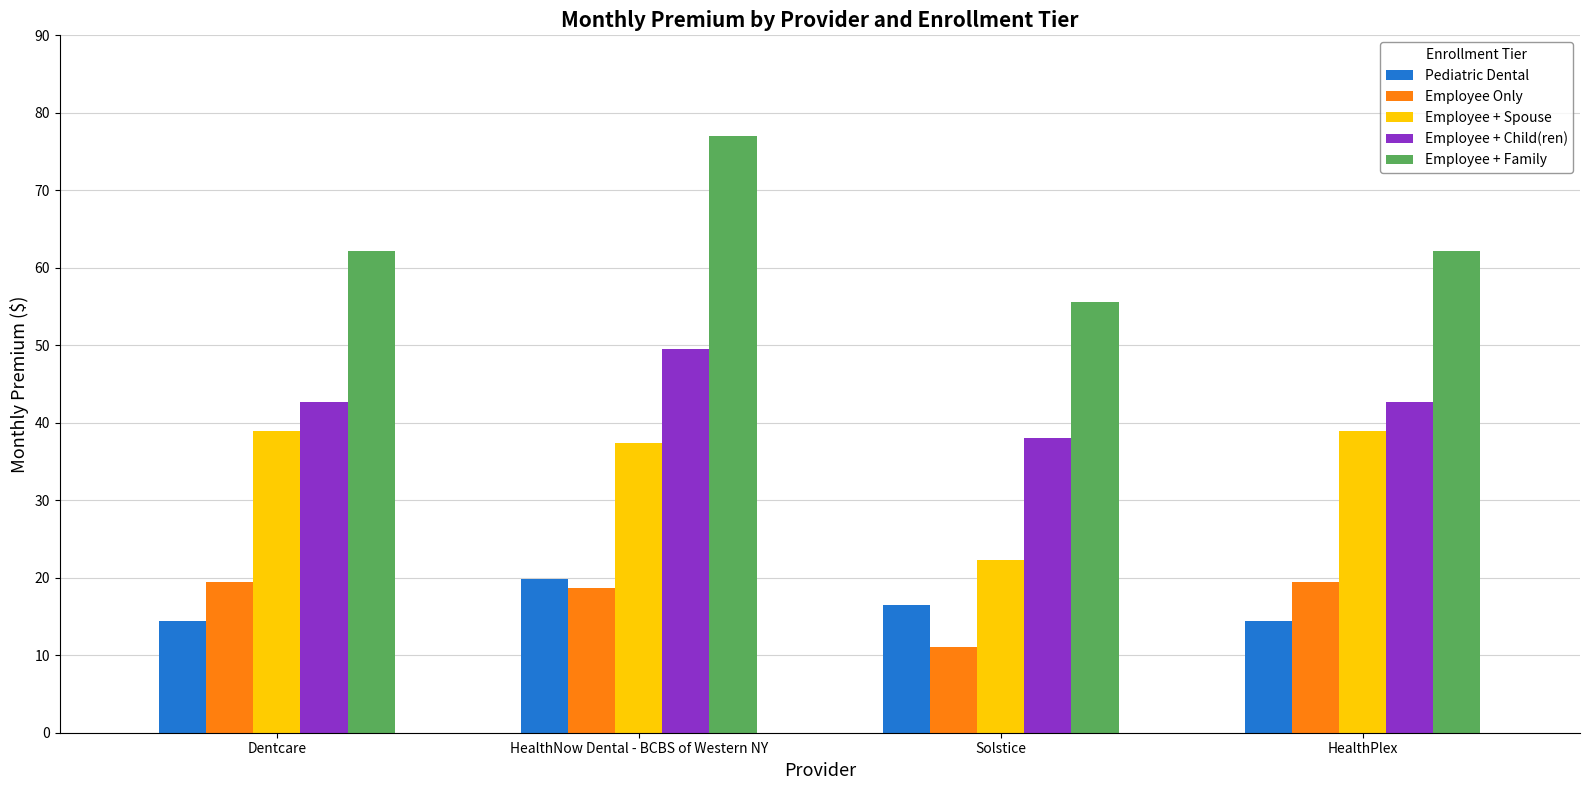

The value of Employee + Child(ren) at Dentcare is 59.7. True or false?

False